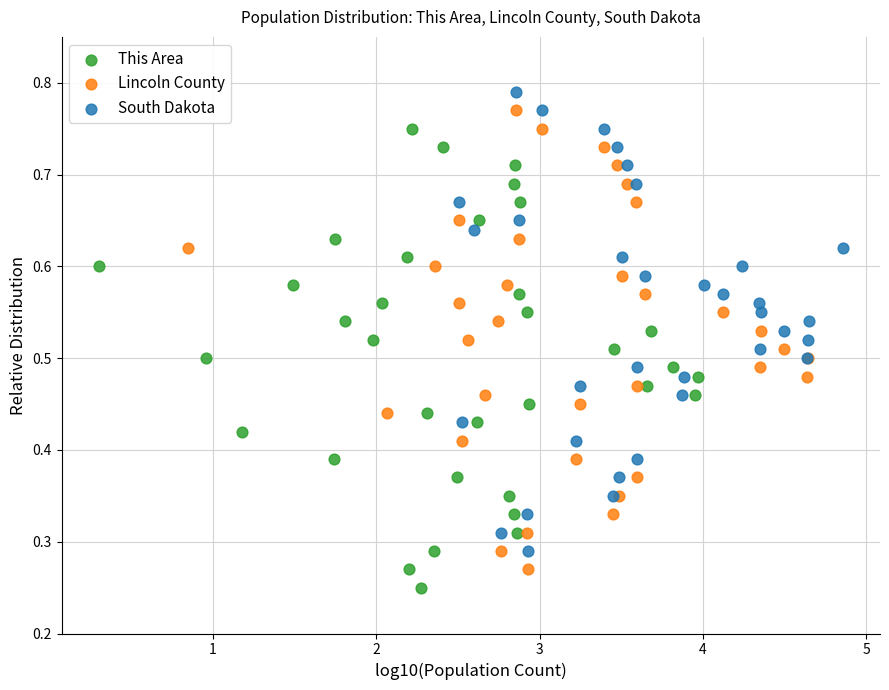

Which series contains the highest Y value?

South Dakota